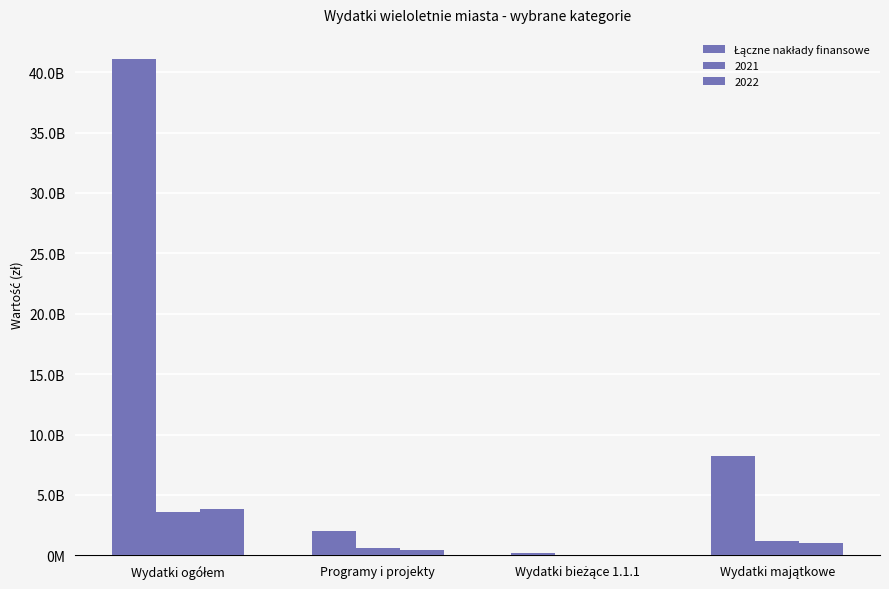

What is the label of the 4th bar from the right?

Wydatki ogółem